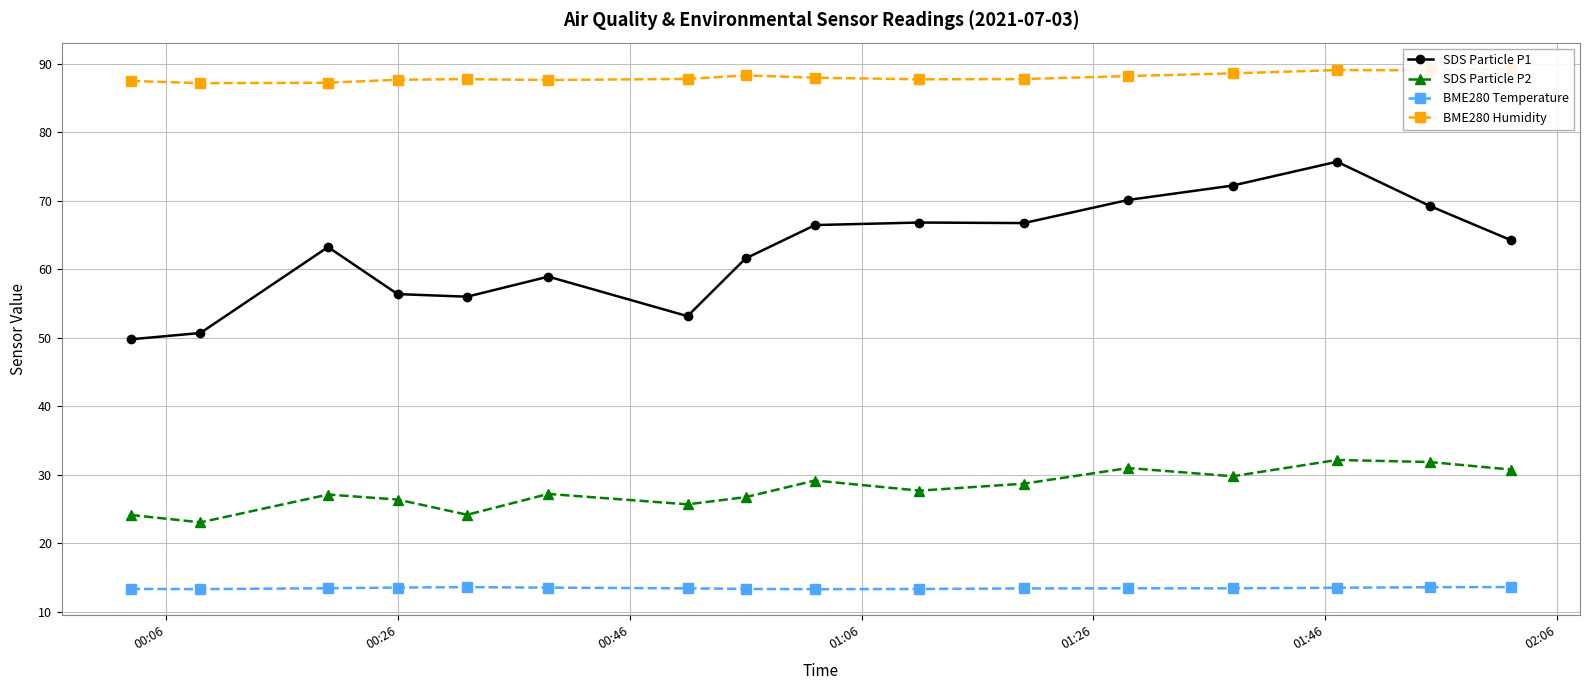

What is the value of the SDS Particle P2 point at the 9th from the left?

29.1